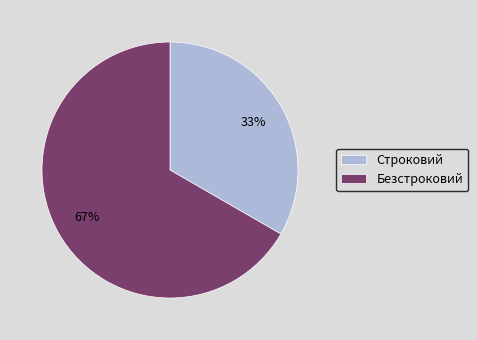

How many segments does this pie chart have?

2